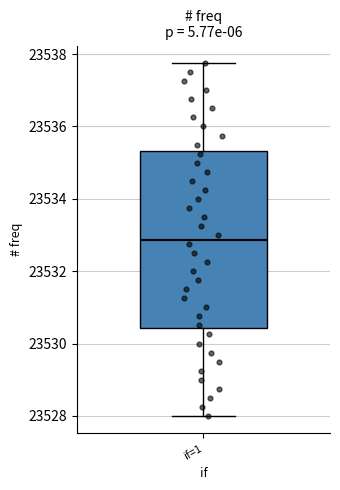

Read this box plot against the y-axis: the position of the median line, the range covered by the box, and the ends of both whiskers. The values are not printed on the chart, so give them approximately, as read against the axis.

median 23532.8, box 23530.4 to 23535.4, whiskers 23528.0 to 23537.8